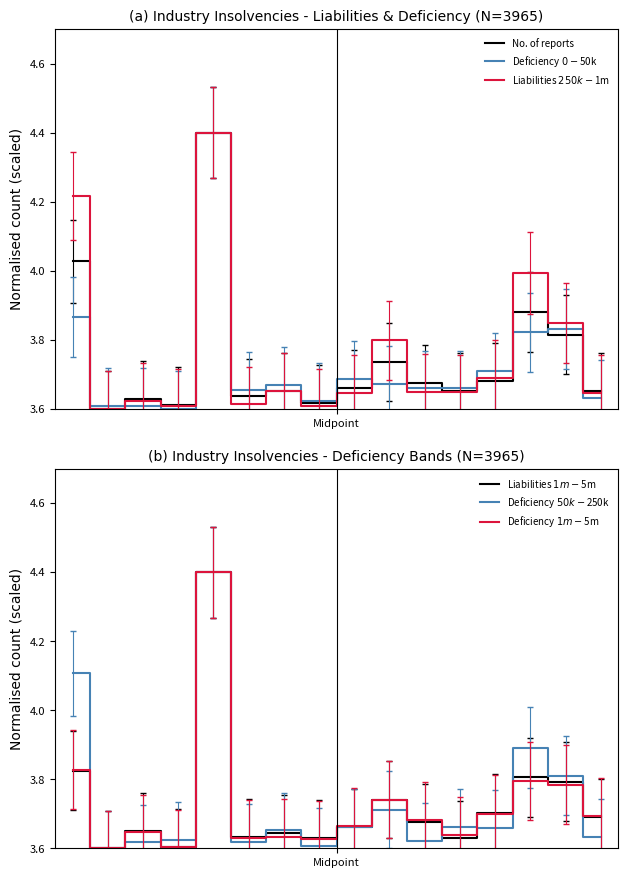

In Liabilities $1m-$5m, how many points are lower than both neighbors (excluding endpoints)?

5